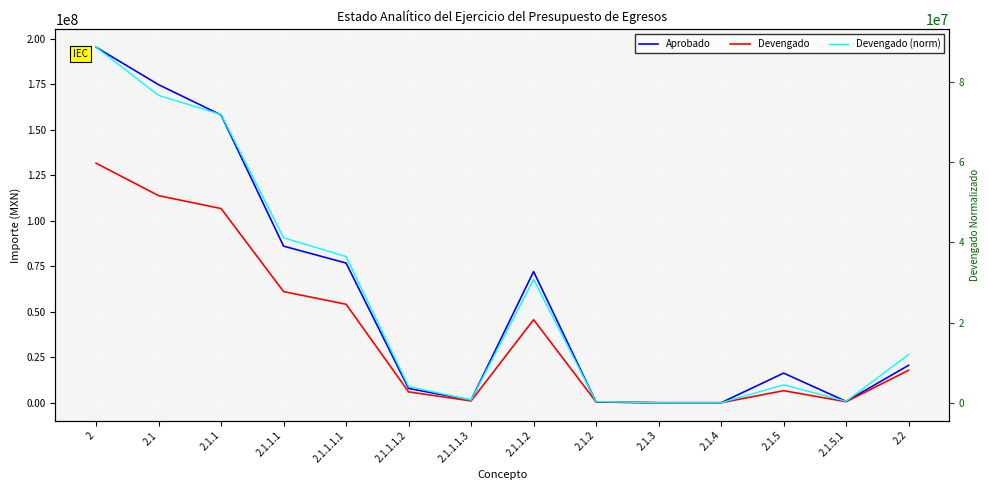

How many data points in Devengado are less than 17841987?

7